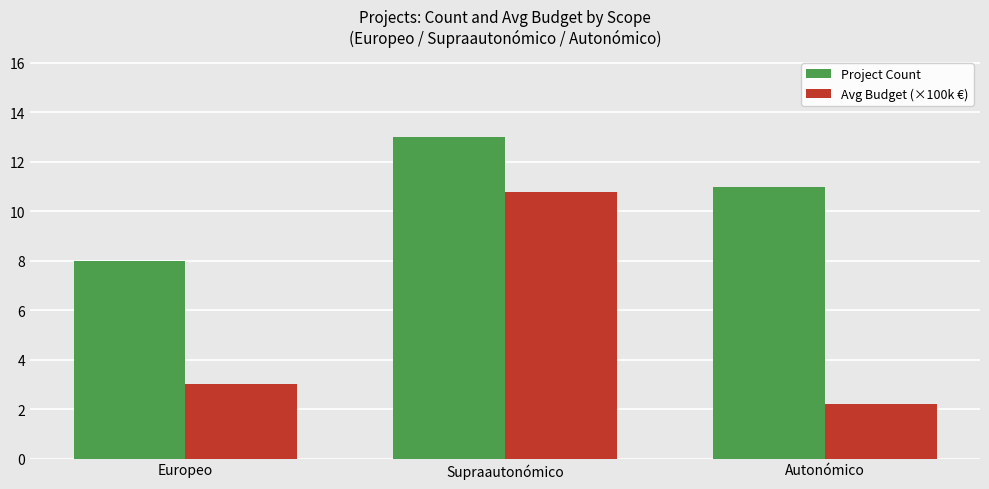

Where is Avg Budget (×100k €) nearest to the value 6?

Europeo